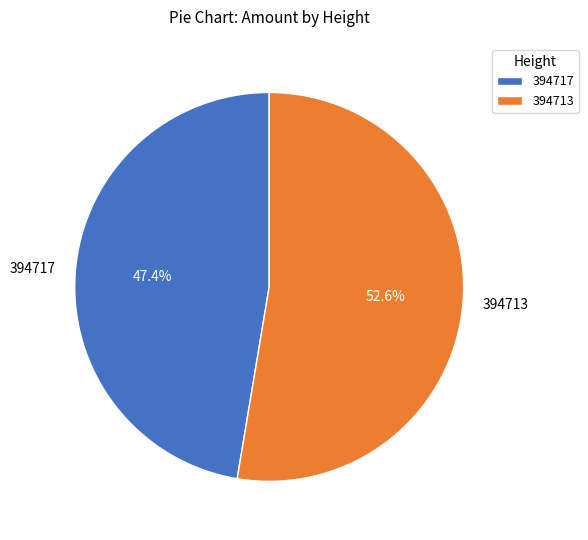

What is the total percentage of 394717 and 394713?

100.0%